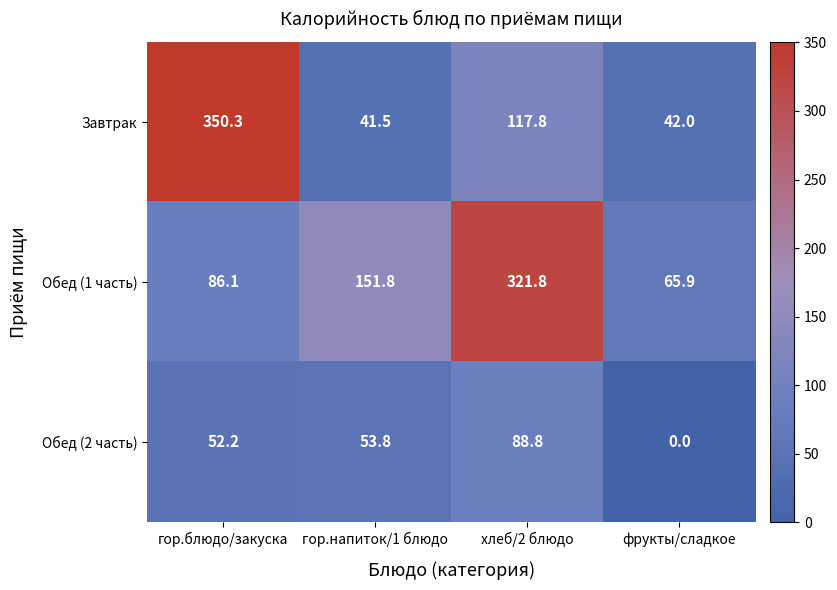

What is the highest value of the Обед (2 часть) series?

88.8